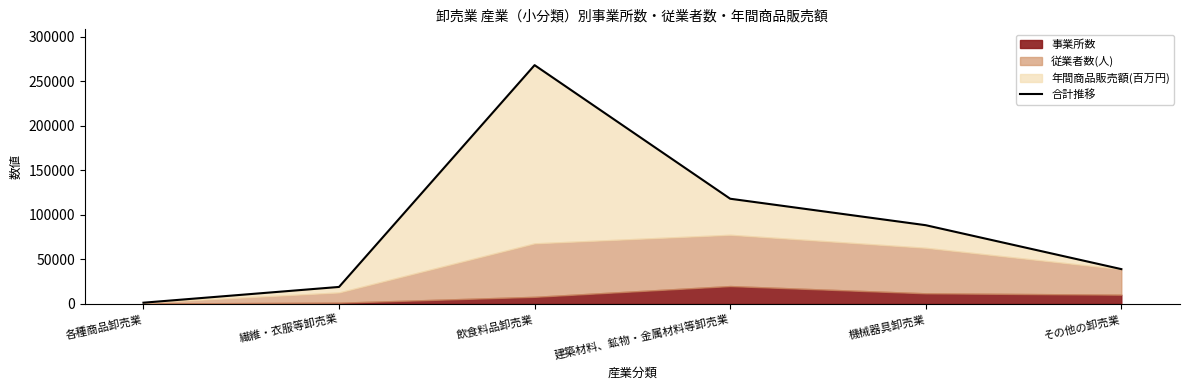

How many lines are shown in the chart?

1